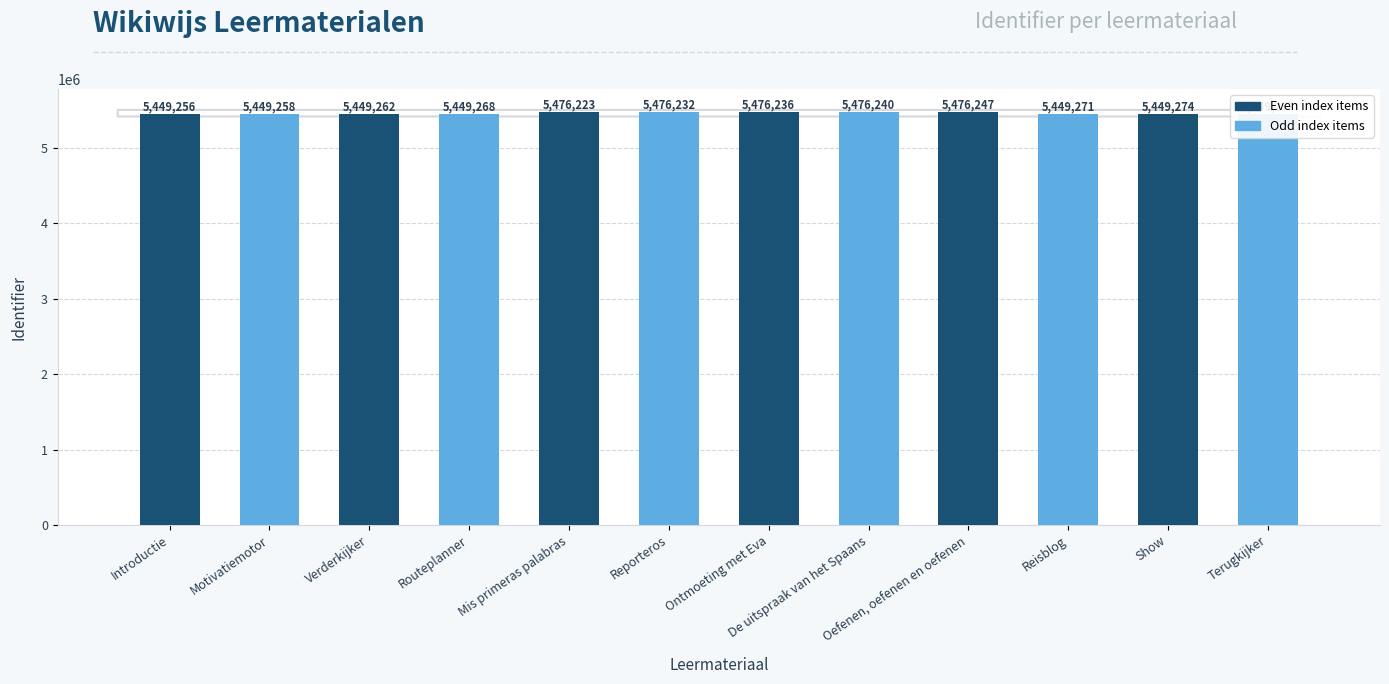

How many data points are less than 5449277?

6